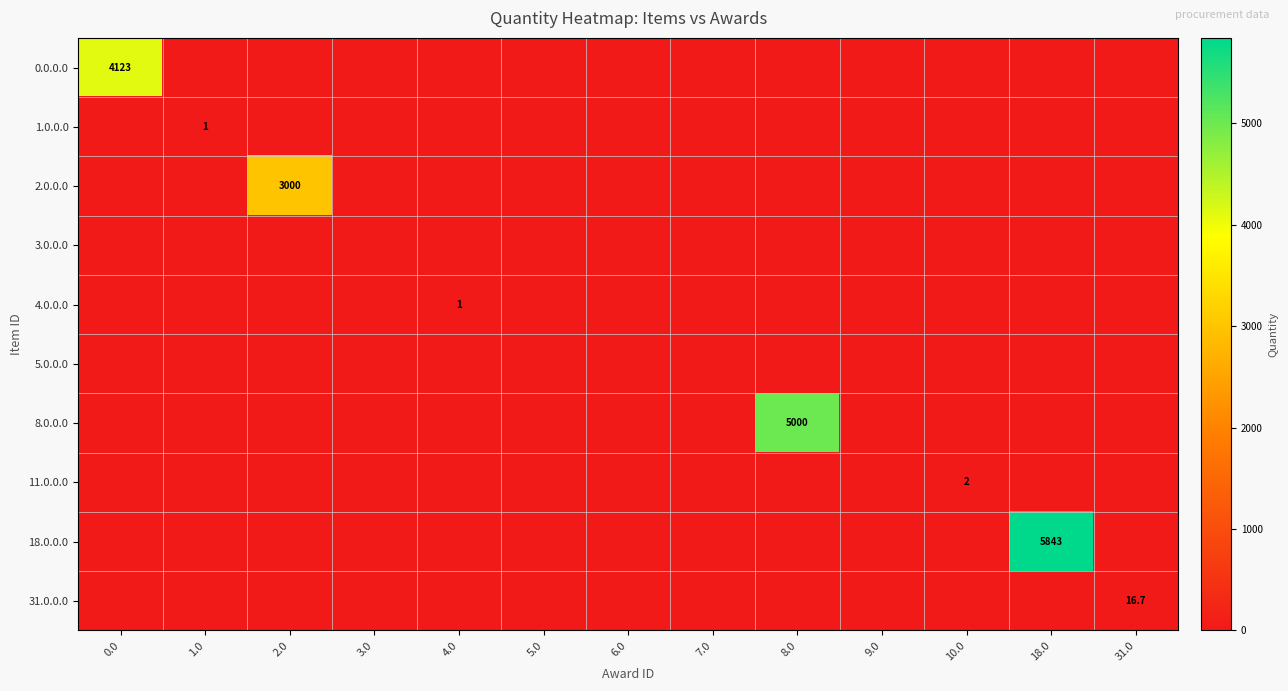

What is the difference between the highest and lowest values at 2.0?

3000.0